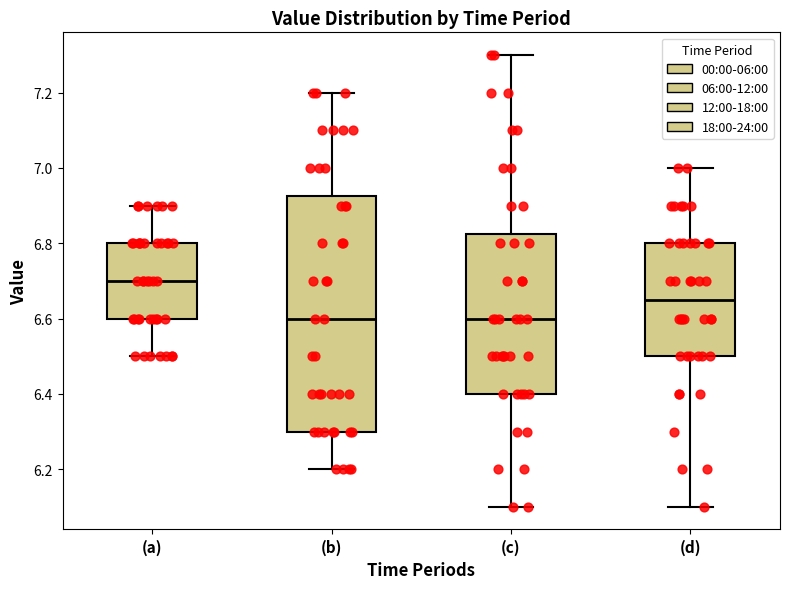

Which box has the highest median line?

(a)